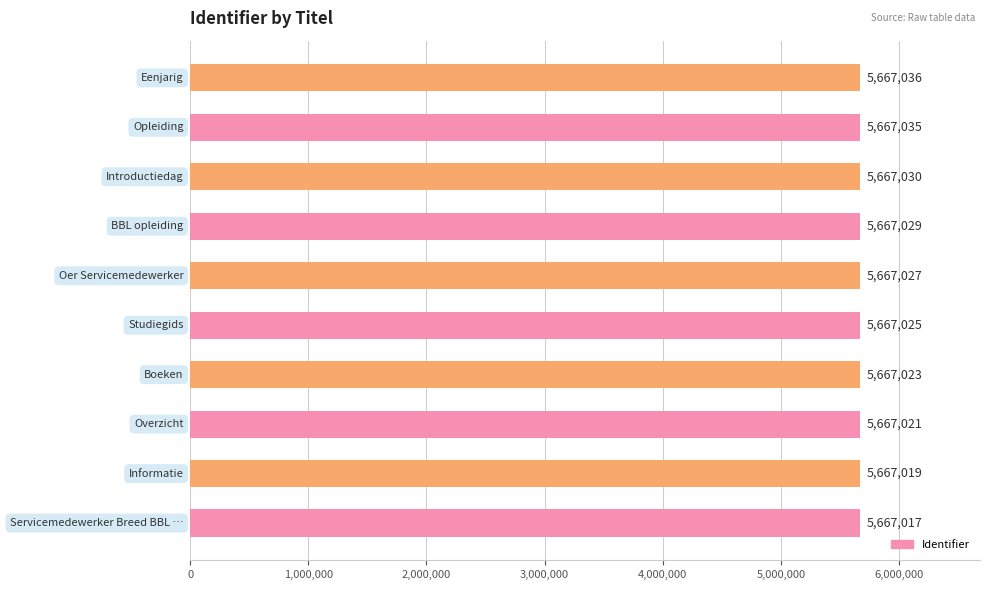

What is the greatest value displayed?

5667036